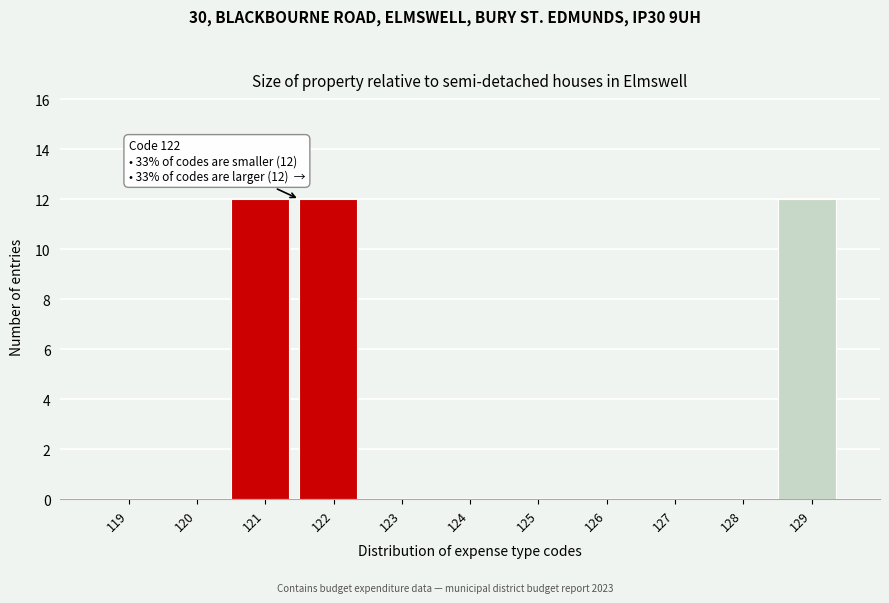

Reading left to right, list all the values displayed in this chart.

119=0	120=0	121=12	122=12	123=0	124=0	125=0	126=0	127=0	128=0	129=12